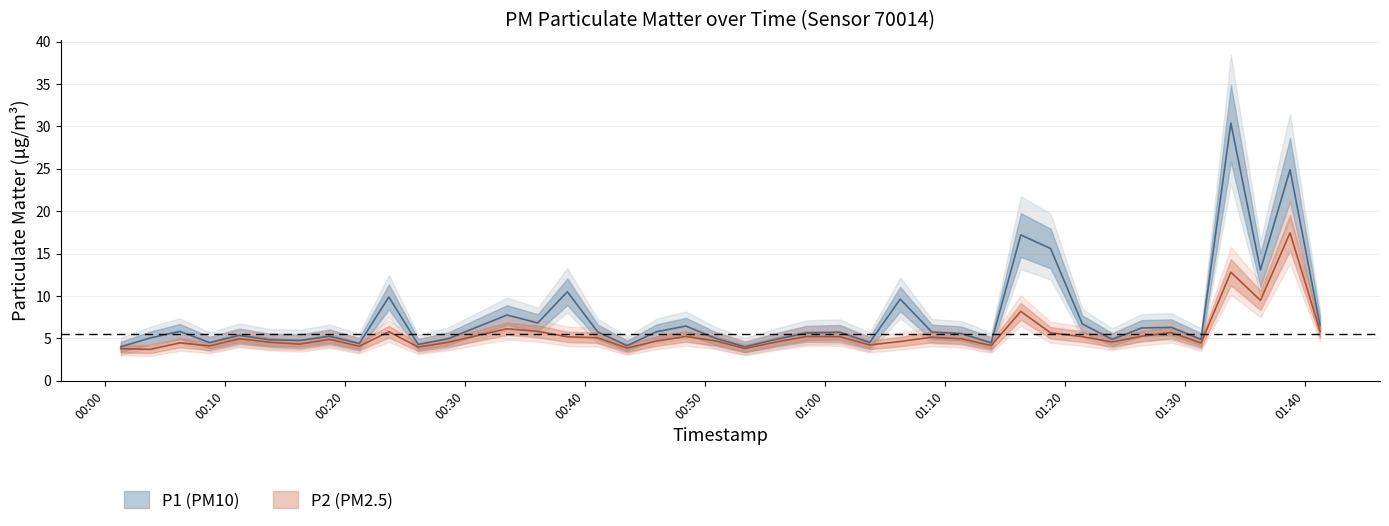

How many data points in P1 are less than 5?

14